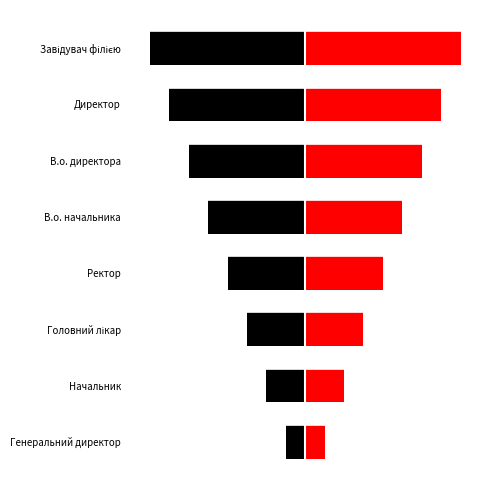

True or false: the data shows 4 at Ректор.

True